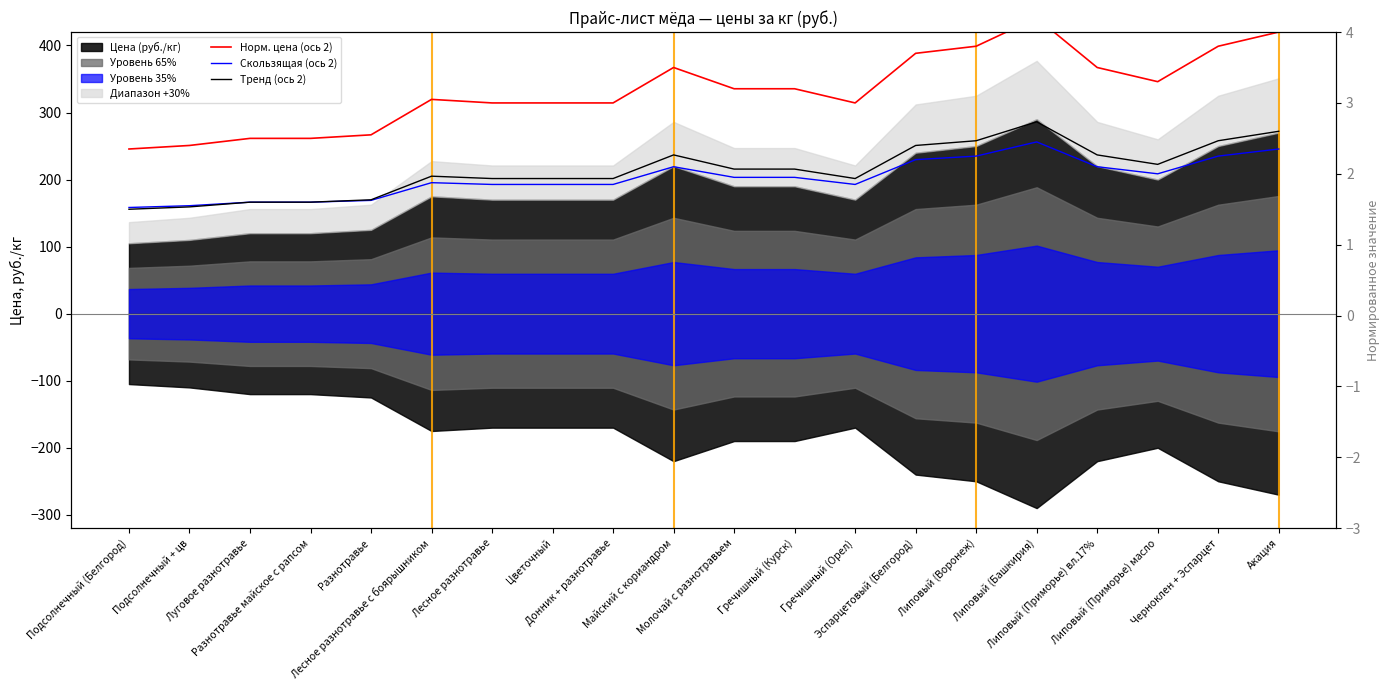

Reading left to right, transcribe all the data shown in this chart.

Норм. цена (ось 2): 2.4	2.4	2.5	2.5	2.5	3.0	3.0	3.0	3.0	3.5	3.2	3.2	3.0	3.7	3.8	4.2	3.5	3.3	3.8	4.0
Скользящая (ось 2): 1.5	1.6	1.6	1.6	1.6	1.9	1.9	1.9	1.9	2.1	1.9	1.9	1.9	2.2	2.2	2.5	2.1	2.0	2.2	2.4
Тренд (ось 2): 1.5	1.5	1.6	1.6	1.6	2.0	1.9	1.9	1.9	2.3	2.1	2.1	1.9	2.4	2.5	2.7	2.3	2.1	2.5	2.6